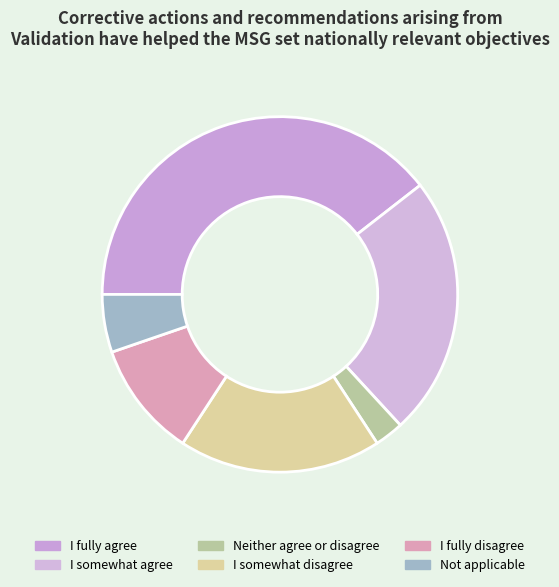

Does Neither agree or disagree account for over 50% of the chart?

No